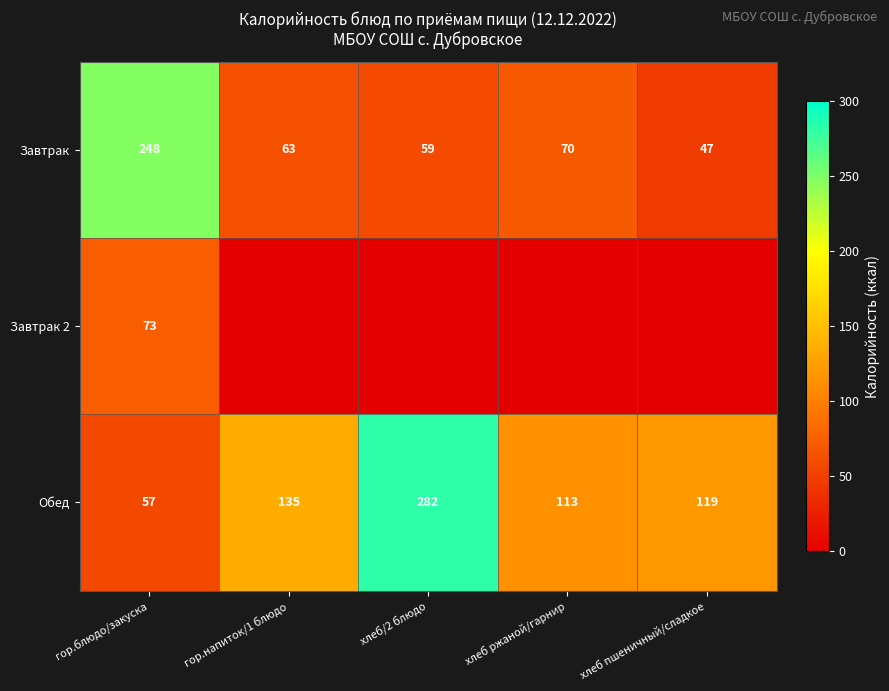

The Завтрак series shows 63 at гор.напиток/1 блюдо. True or false?

True